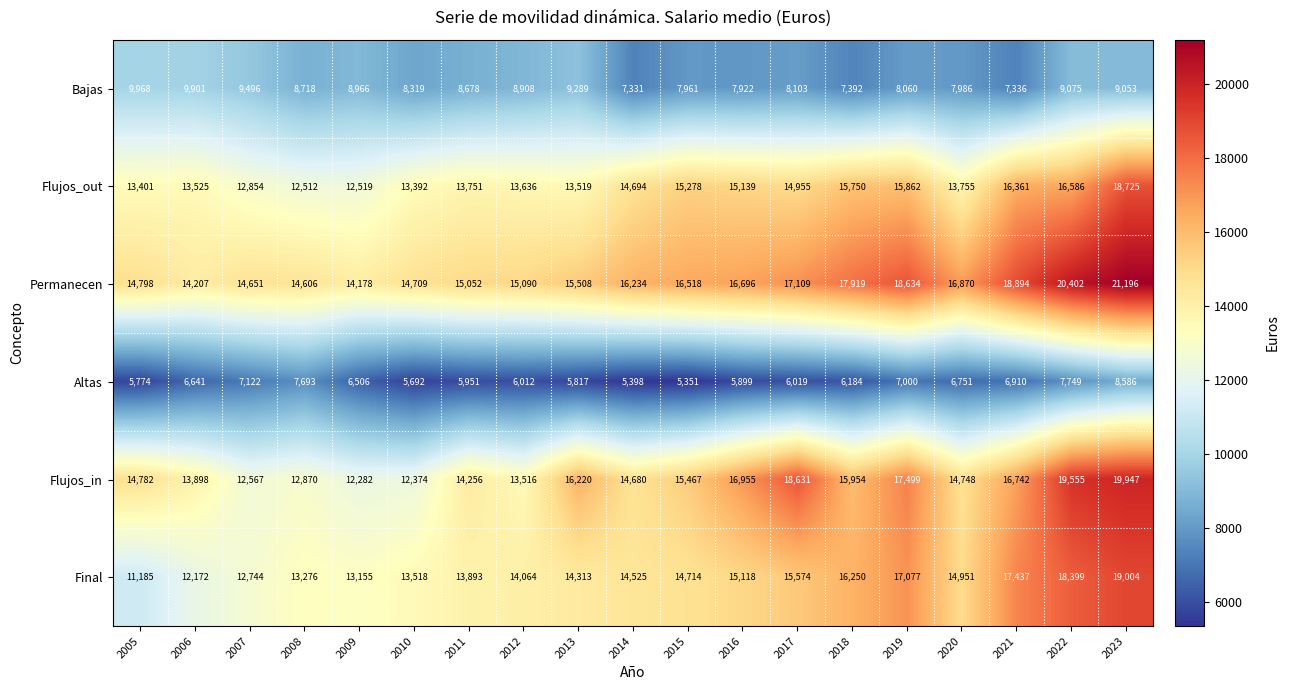

Is it true that Bajas equals 9928 at 2021?

False